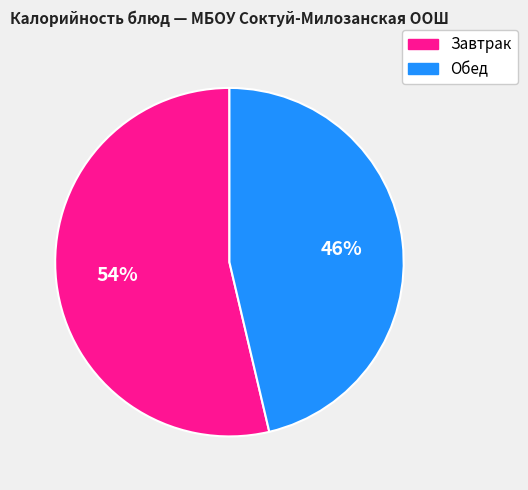

True or false: Обед accounts for 46% of the total.

True